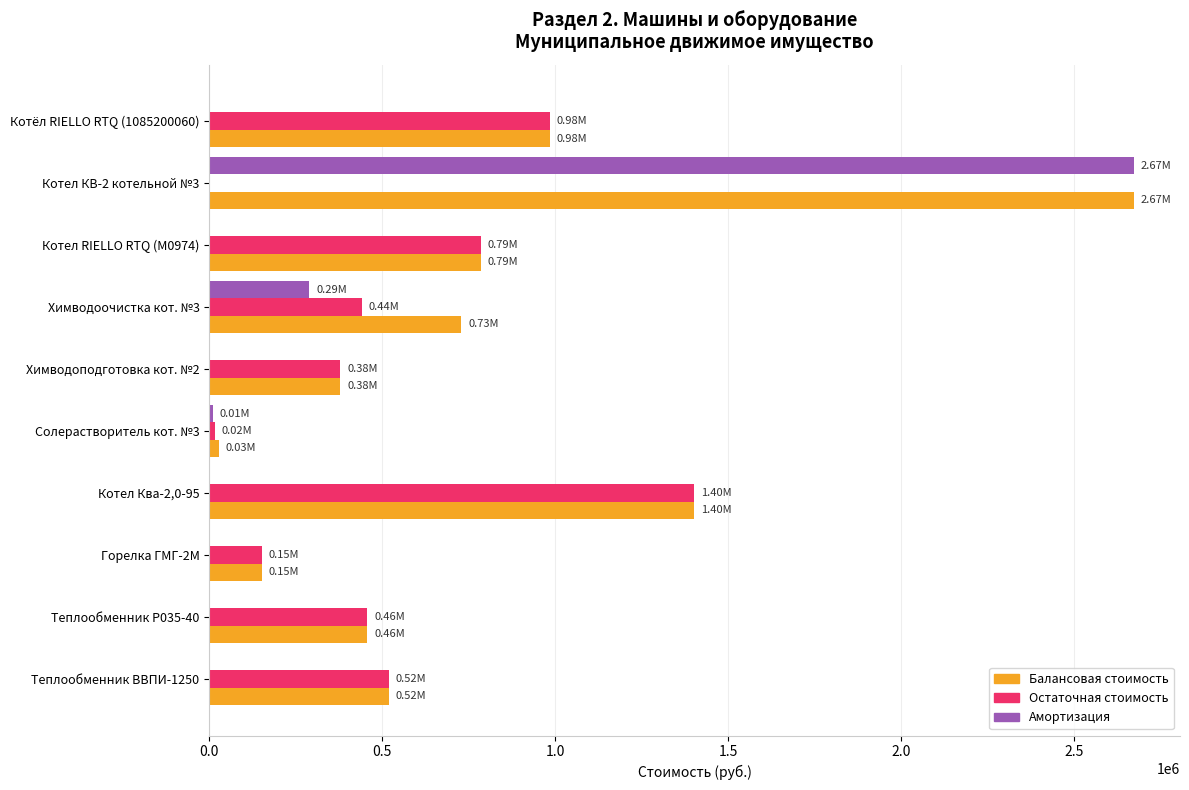

Between Котел КВ-2 котельной №3 and Химводоподготовка кот. №2, which series saw the biggest shift?

Амортизация